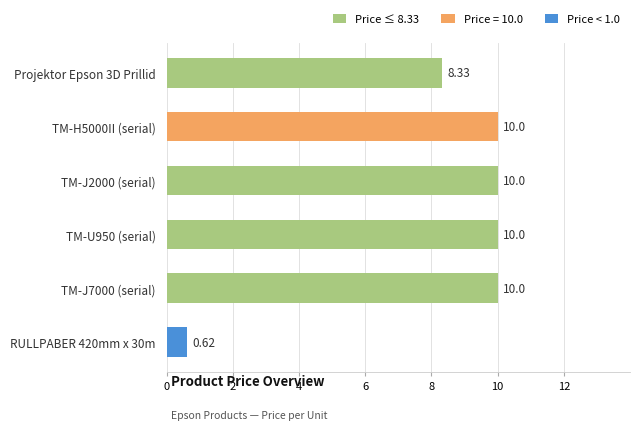

What is the ratio of the value at TM-J2000 (serial) to the value at TM-J7000 (serial)?

1.0